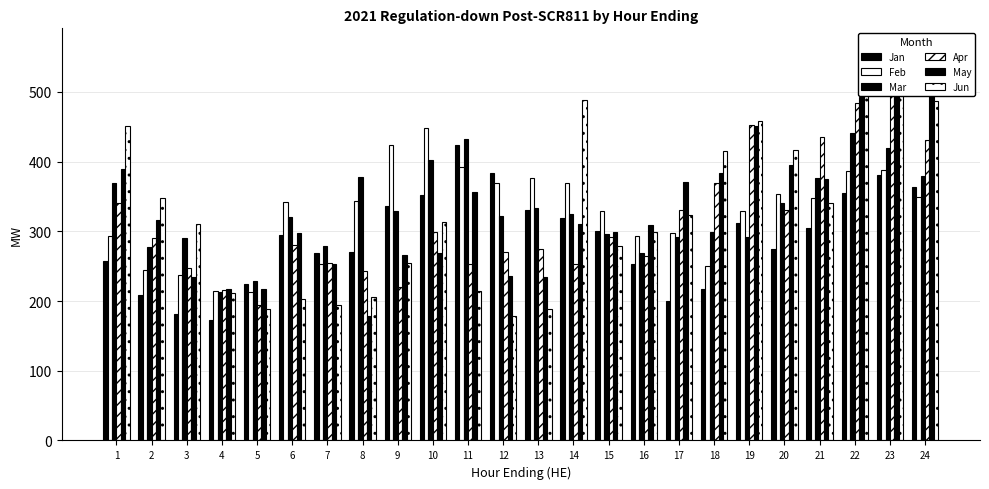

What is the sum of all Feb values?

7843.3